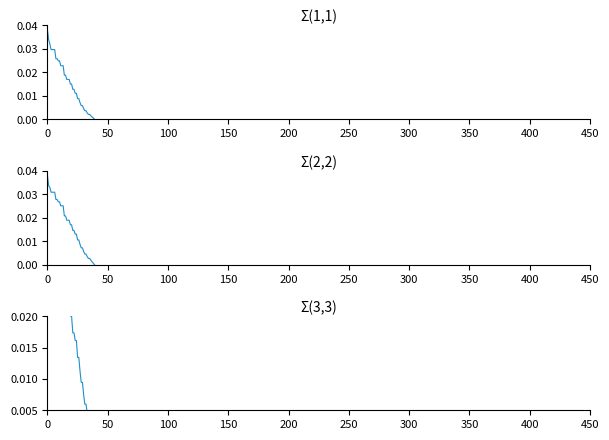

Is the value of Σ(3,3) at 32 greater than the value of Σ(1,1) at 38?

Yes